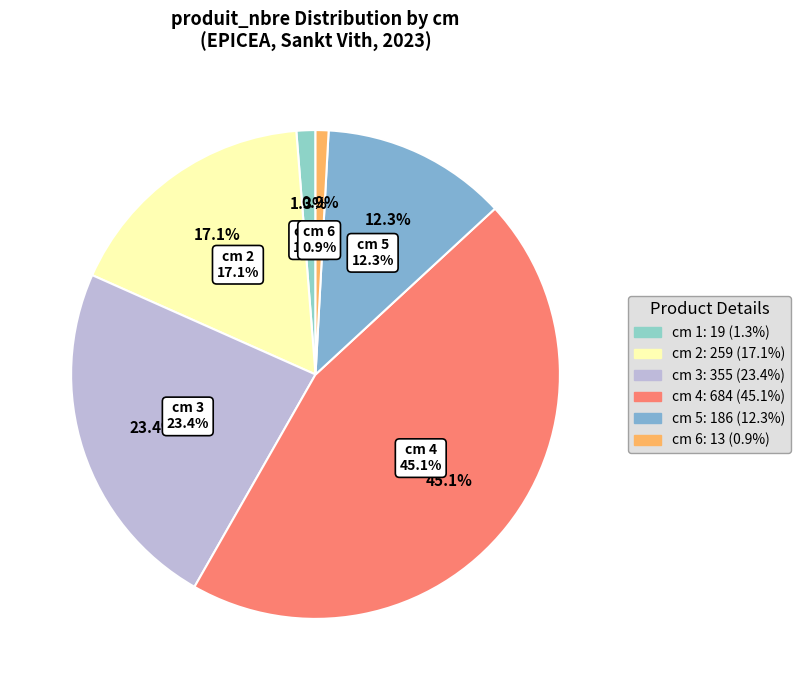

True or false: 3 accounts for 23% of the total.

True